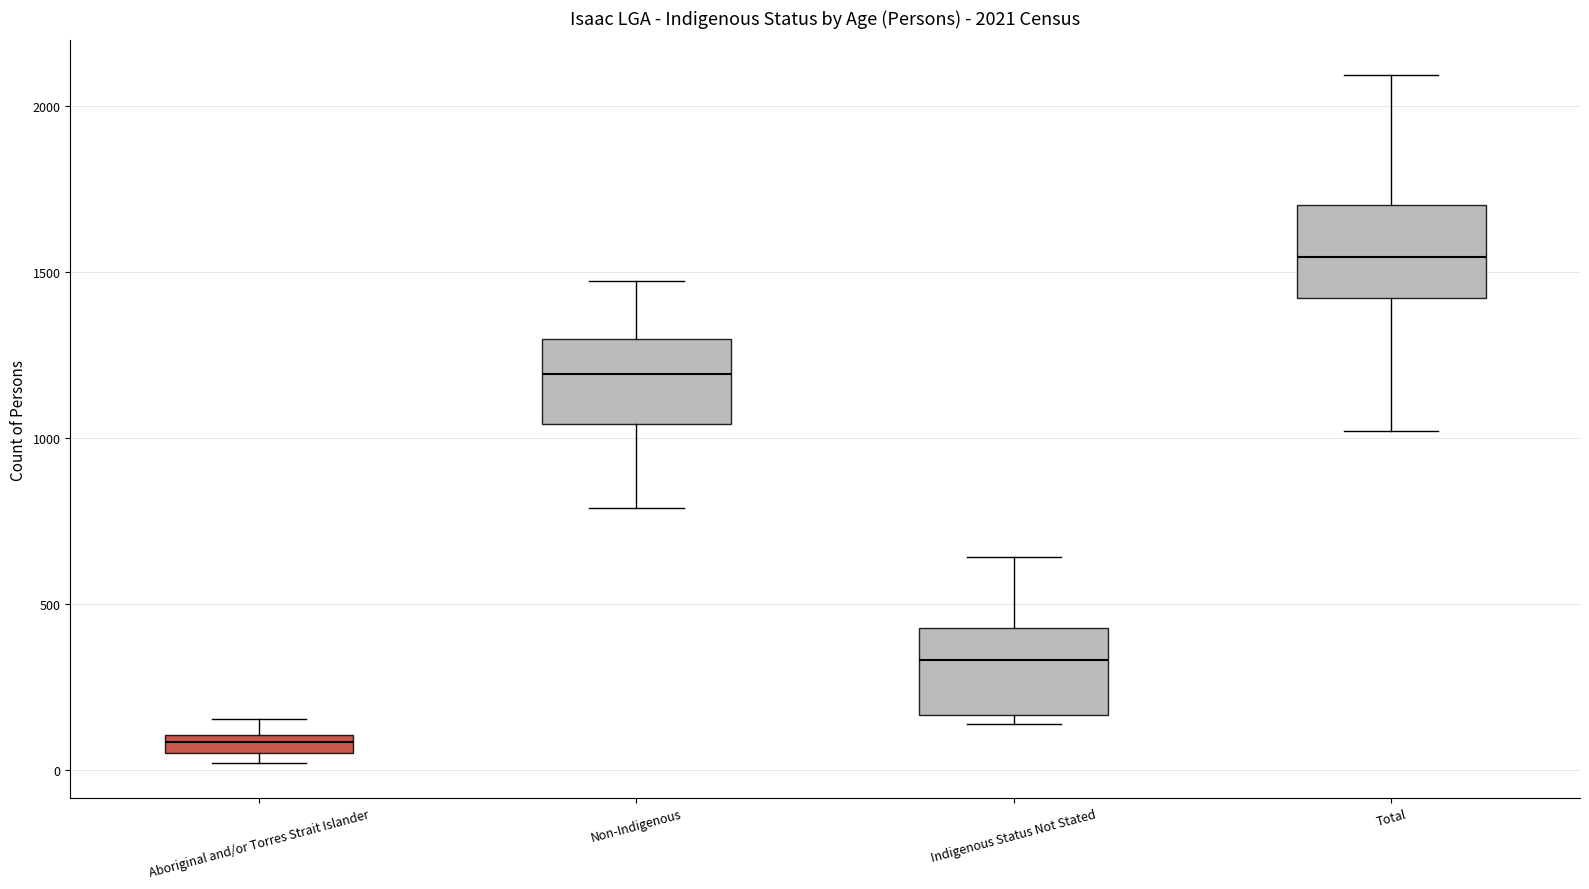

Which box has the lowest median line?

Aboriginal and/or Torres Strait Islander